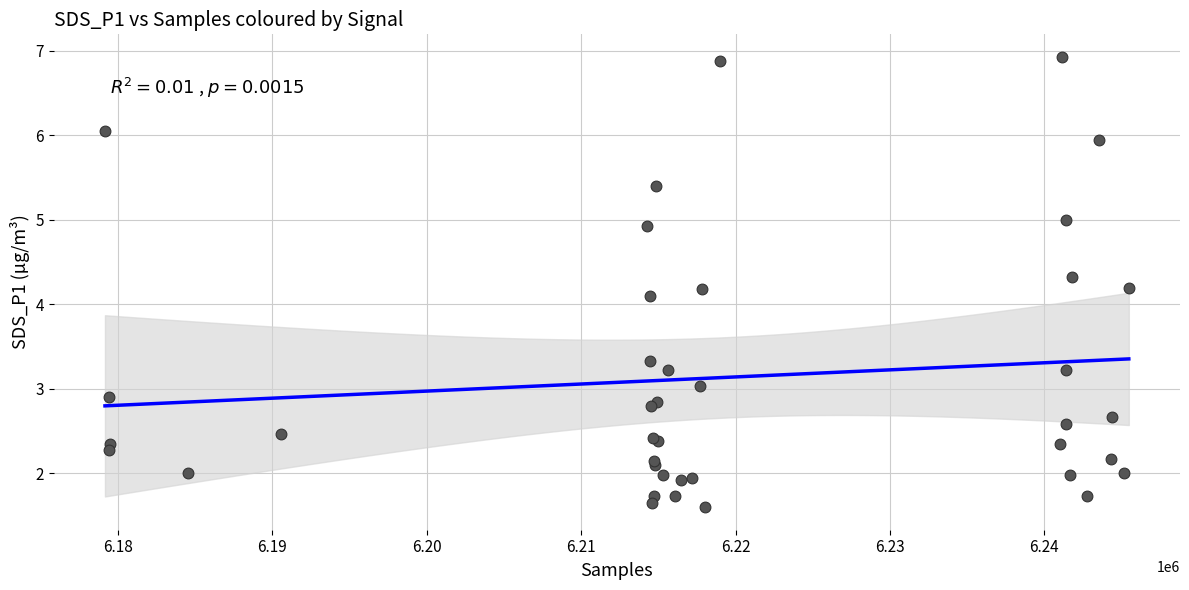

What Y value in the scatter plot is closest to 4?

4.1